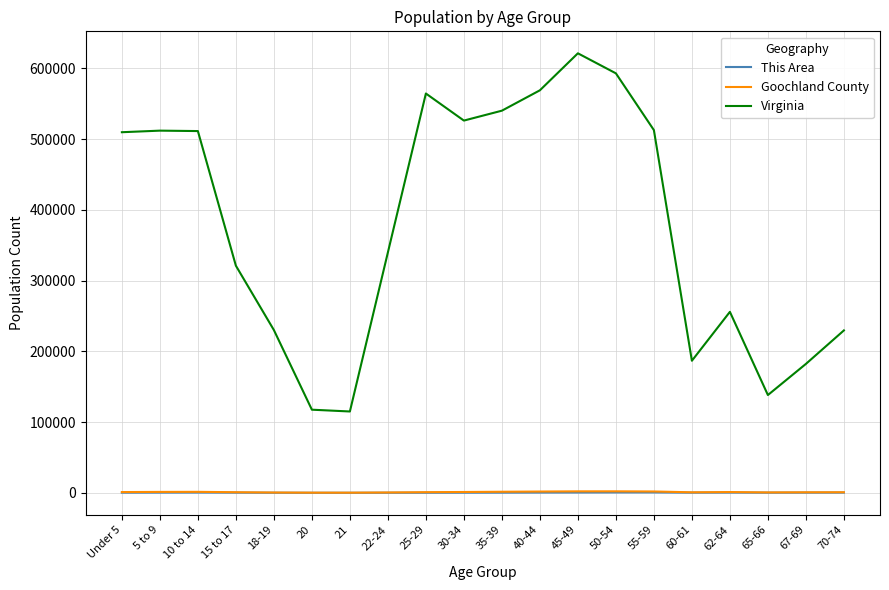

Which series has the widest spread of values?

Virginia